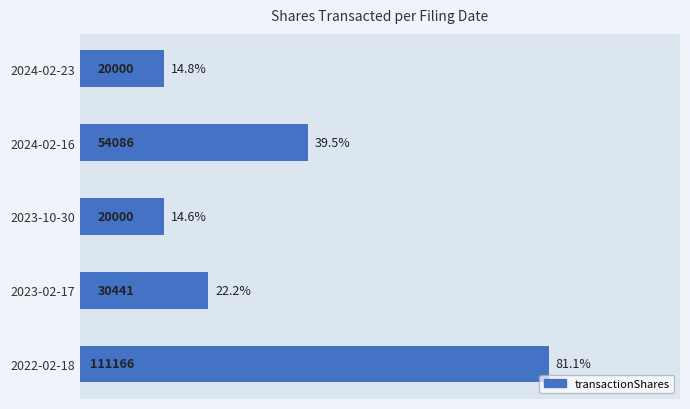

What is the ratio of the value at 2022-02-18 to the value at 2024-02-23?

5.6